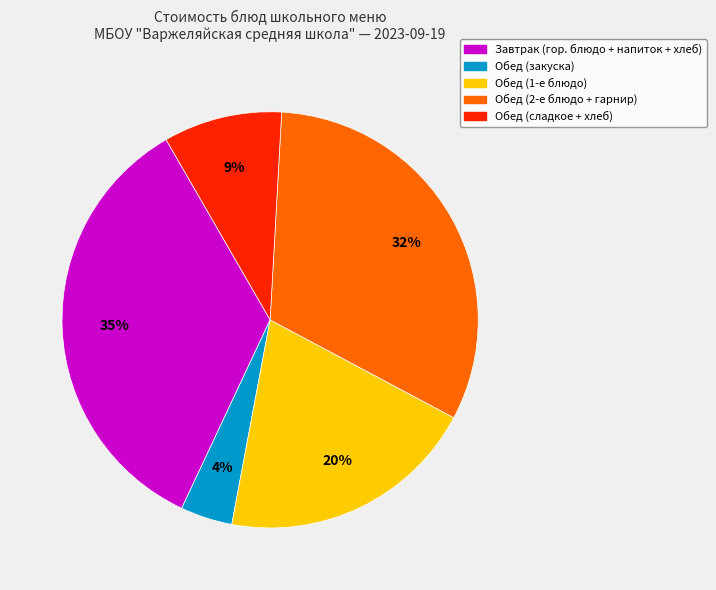

What is the smallest slice in the pie chart?

Обед (закуска)